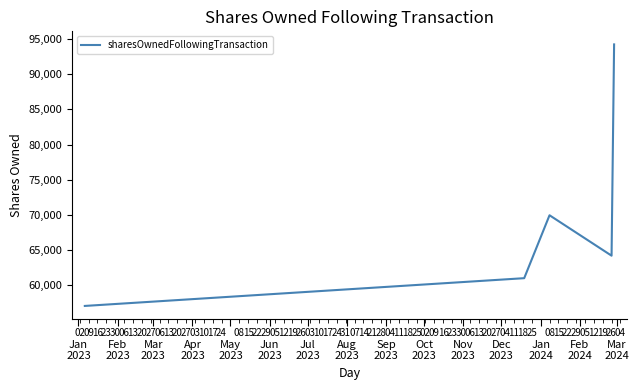

What is the sum of all values?

346552